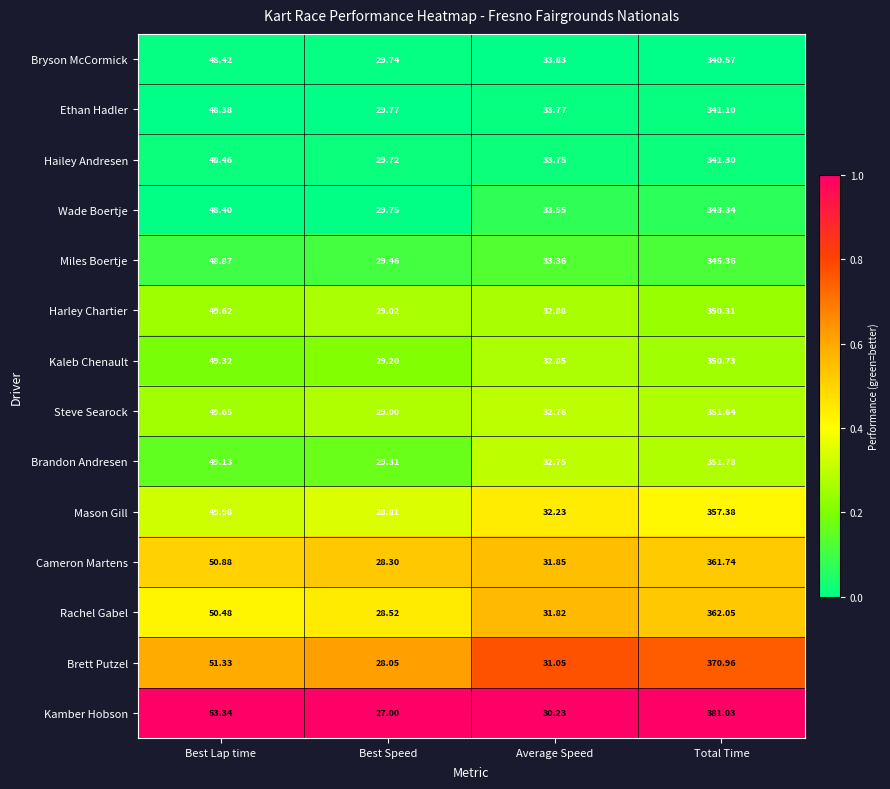

List the labels in order of Brandon Andresen value, largest first.

Total Time, Best Lap time, Average Speed, Best Speed